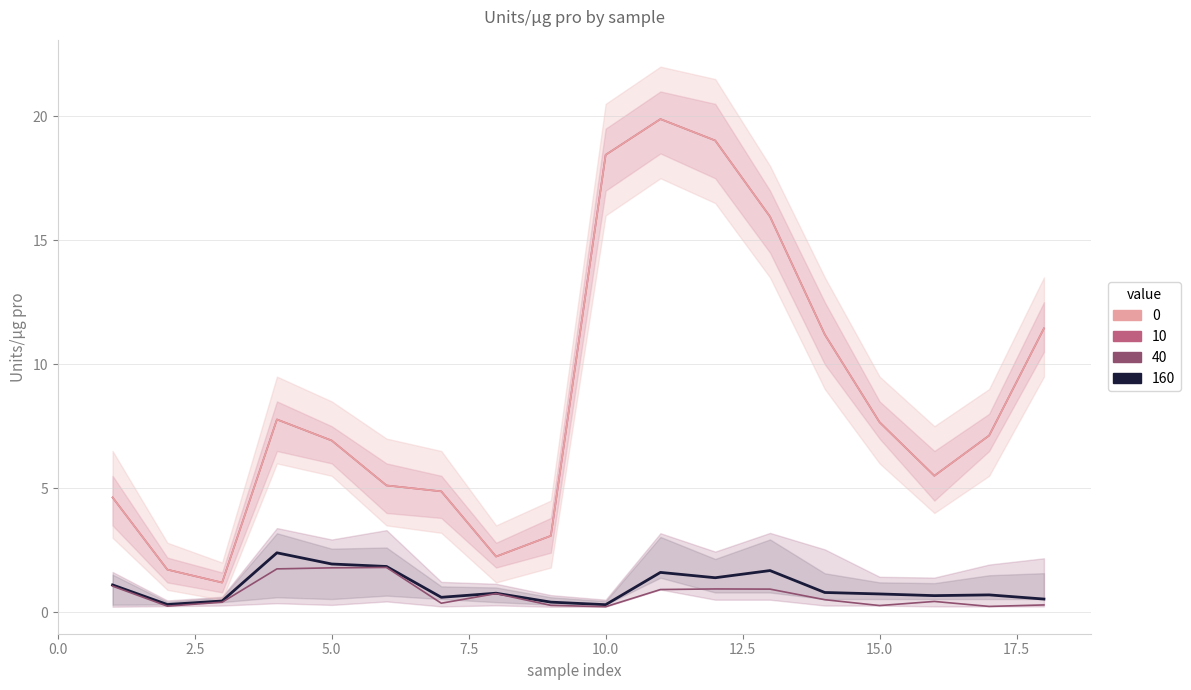

True or false: 10 and 160 intersect in this chart.

False